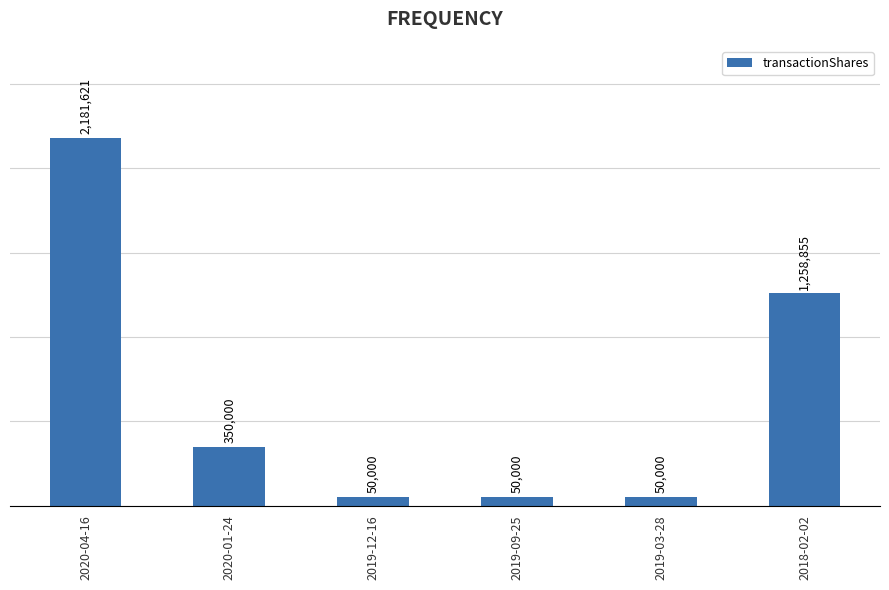

What is the label of the 3rd bar from the right?

2019-09-25